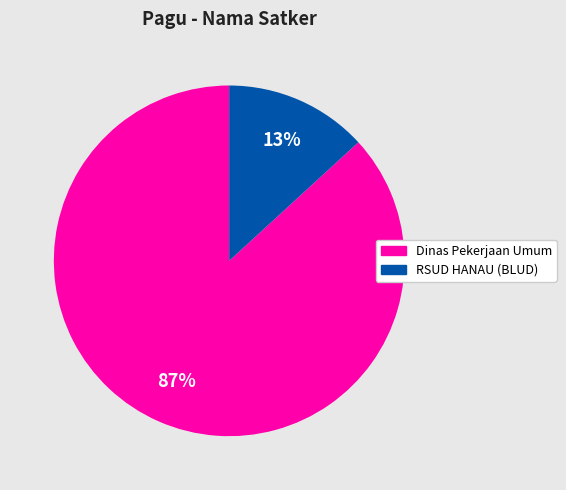

How many segments does this pie chart have?

2